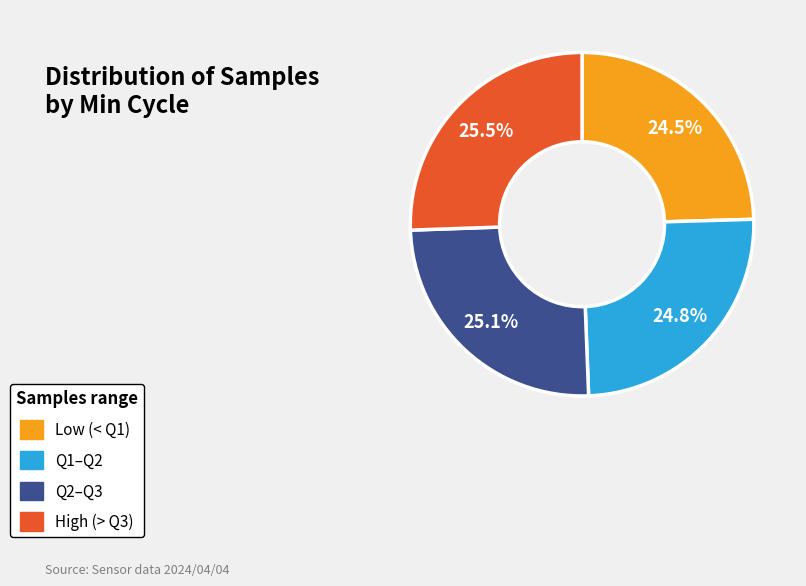

To the nearest percent, what is the average slice percentage?

25%